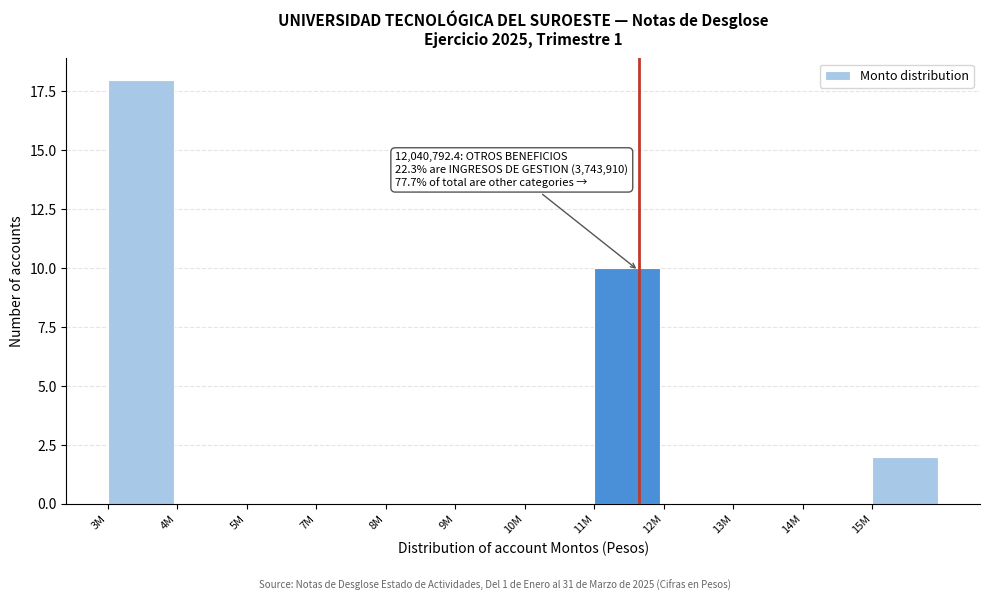

Reading left to right, list all the values displayed in this chart.

3M=18	4M=0	5M=0	7M=0	8M=0	9M=0	10M=0	11M=10	12M=0	13M=0	14M=0	15M=2